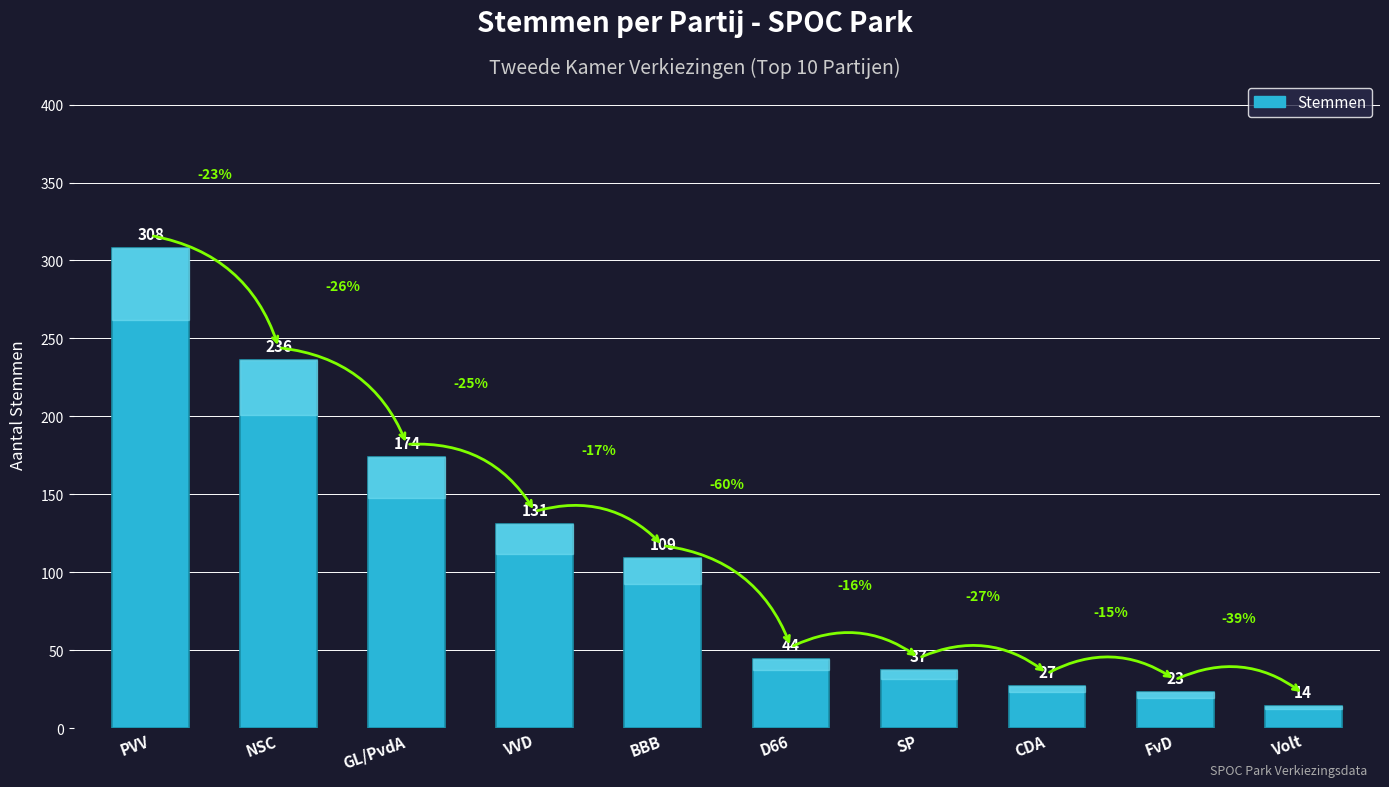

Reading left to right, extract all data points from this chart.

PVV=308	NSC=236	GL/PvdA=174	VVD=131	BBB=109	D66=44	SP=37	CDA=27	FvD=23	Volt=14